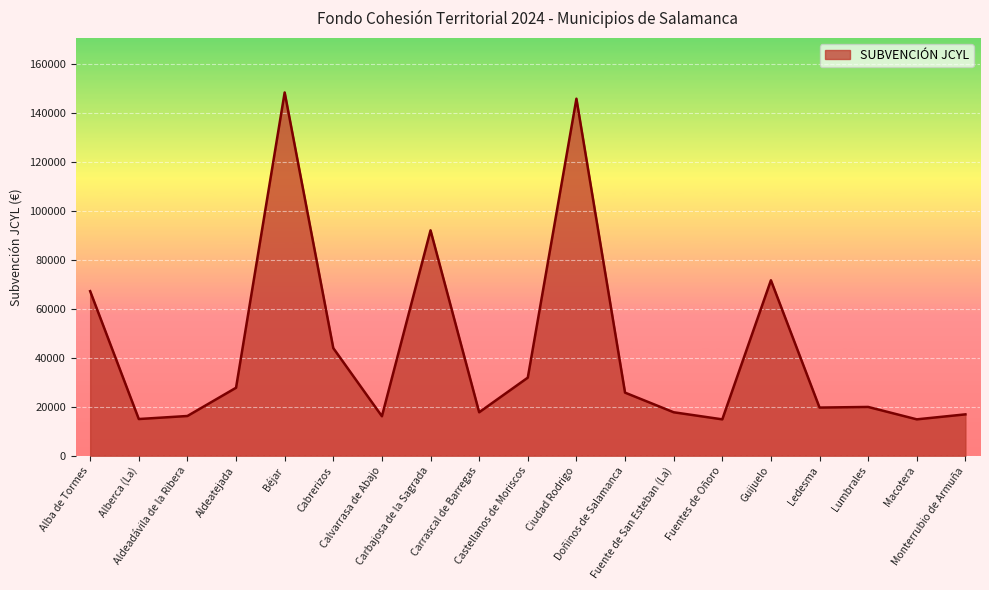

What is the minimum value shown in the chart?

14897.8